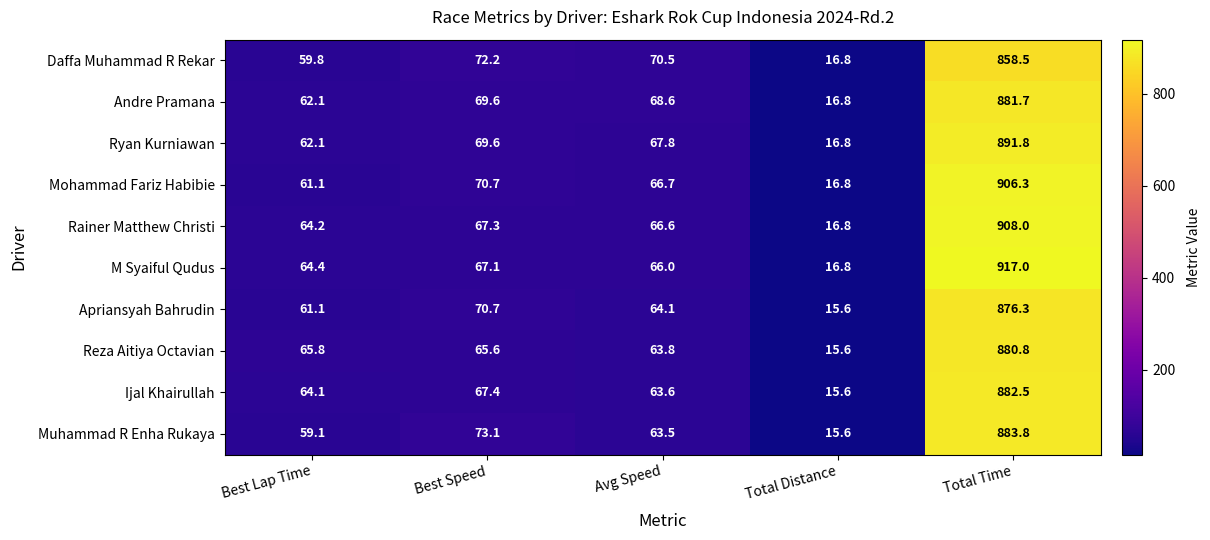

What is the total value across all series at Best Speed?

693.3